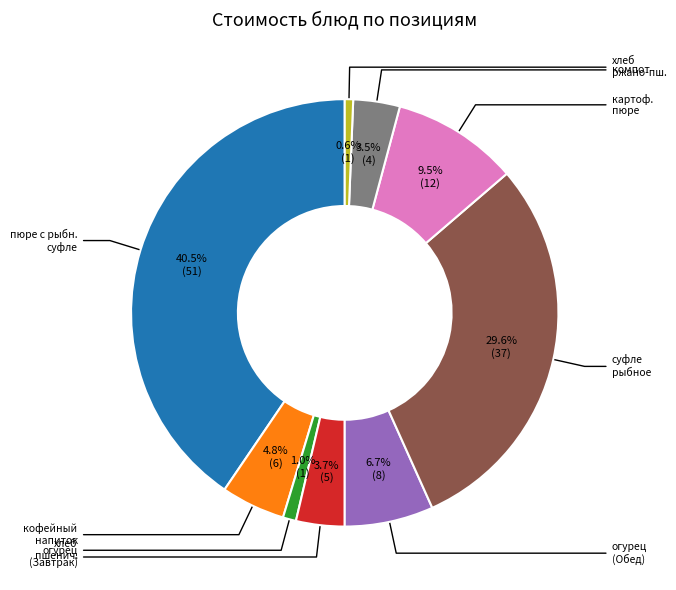

Is there any slice that represents more than half of the pie?

No